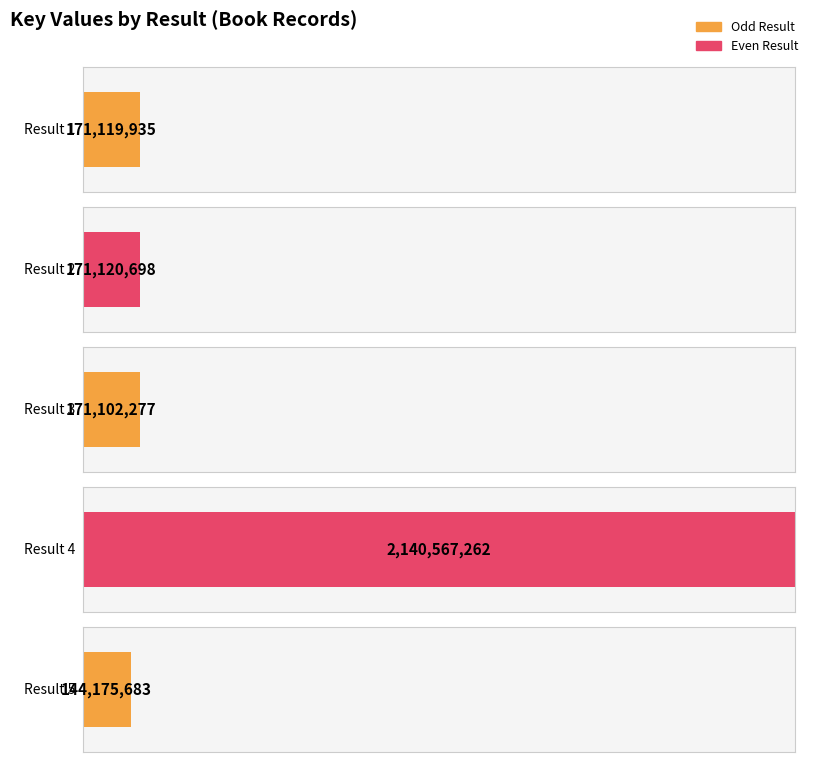

What is the difference between the values at 4 and 2?

1969446564